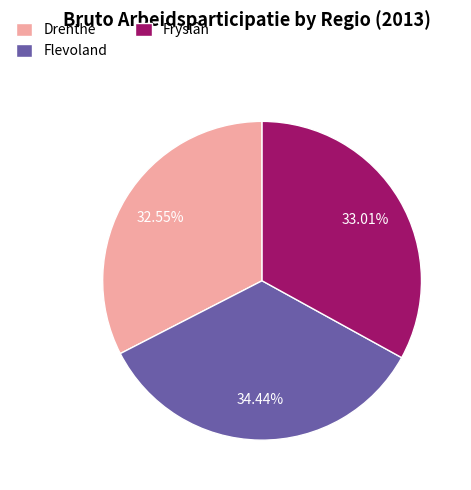

What is the ratio of the value at Fryslân to the value at Flevoland?

1.0